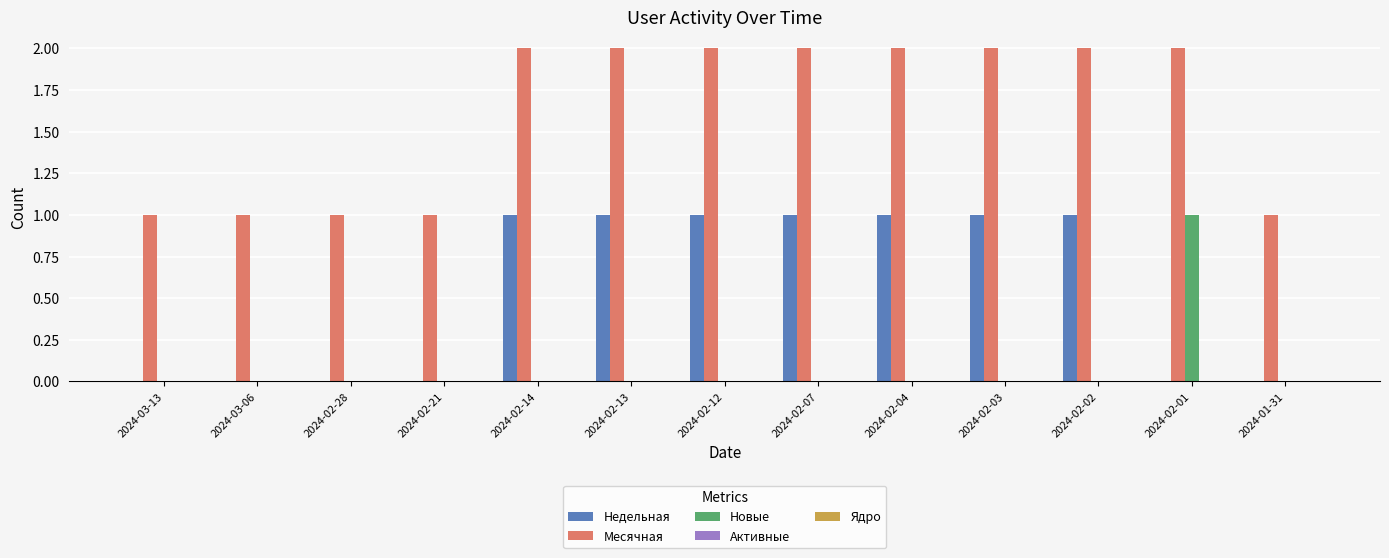

The value of Месячная at 2024-02-14 is 2. True or false?

True